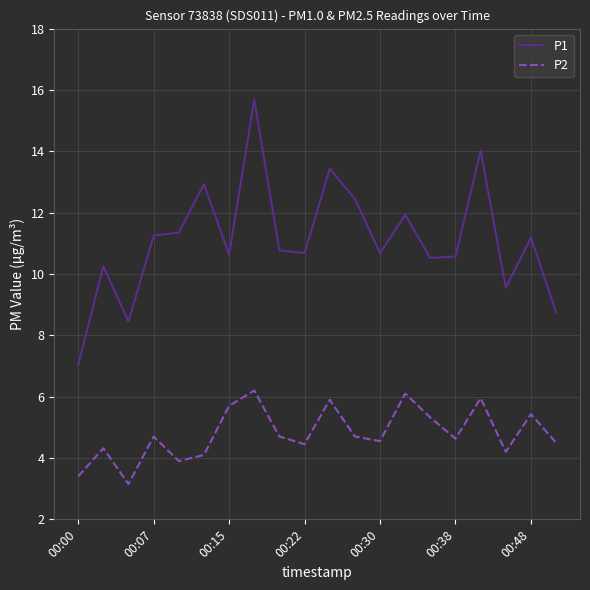

What is the greatest value displayed?

15.7